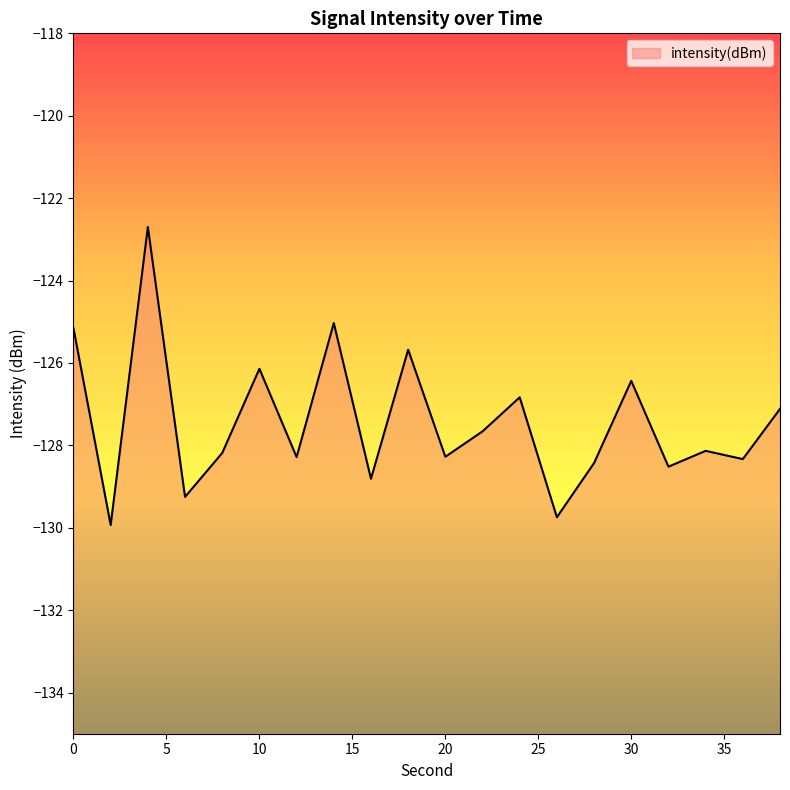

What is the smallest value displayed?

-129.9